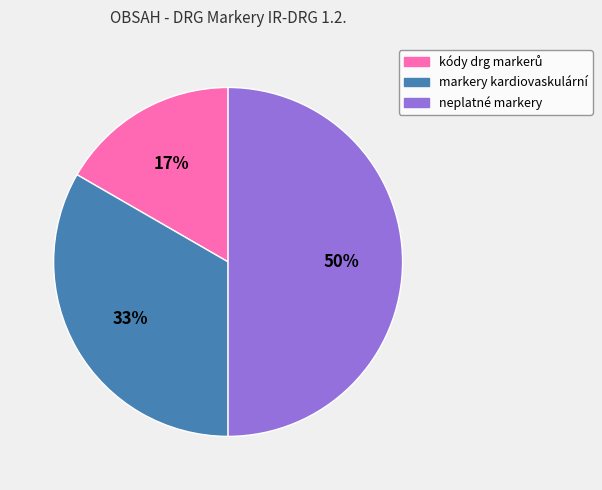

What is the largest slice in the pie chart?

neplatné markery